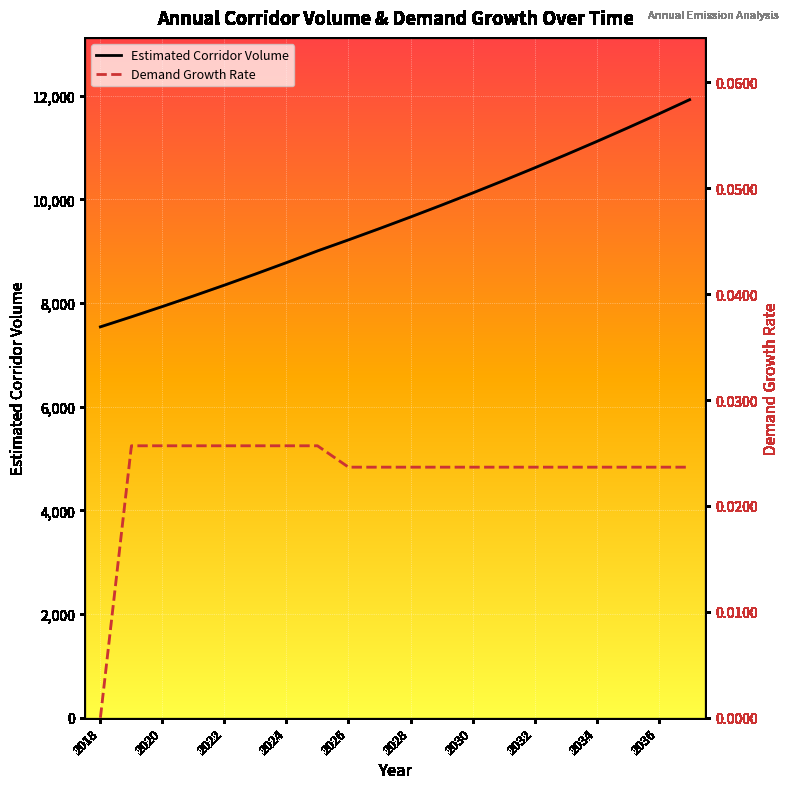

True or false: Demand Growth Rate and Estimated Corridor Volume cross at least once.

False